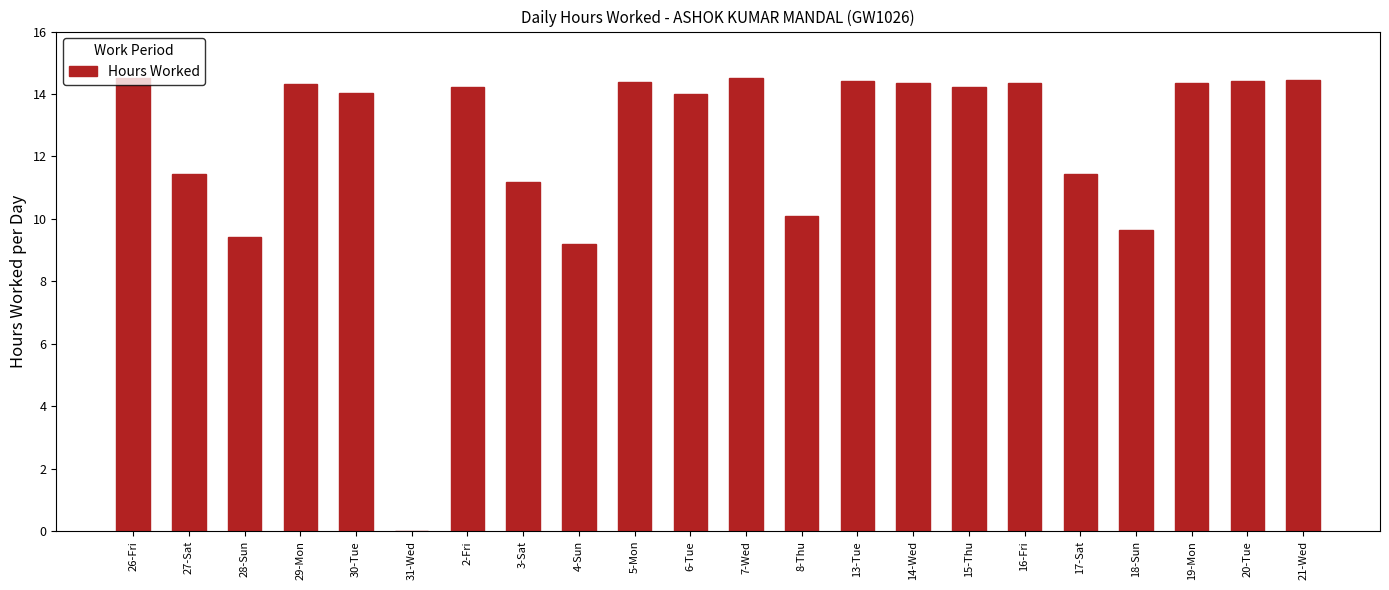

What is the sum of all values?

272.9